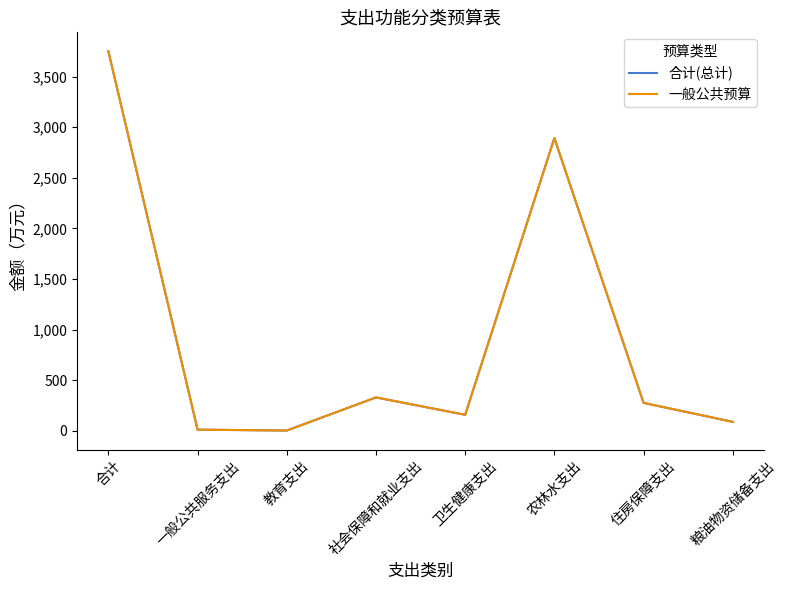

Is this an area chart (filled region under the line)?

No